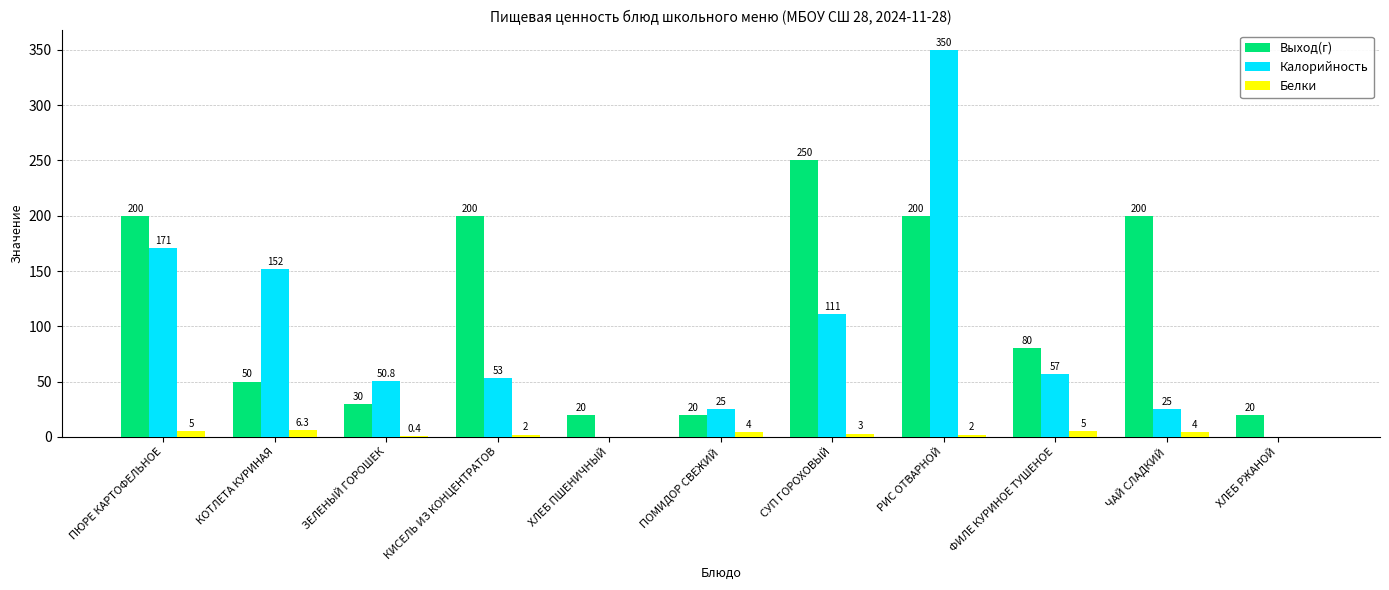

Where does the Выход(г) series first go above 80?

ПЮРЕ КАРТОФЕЛЬНОЕ